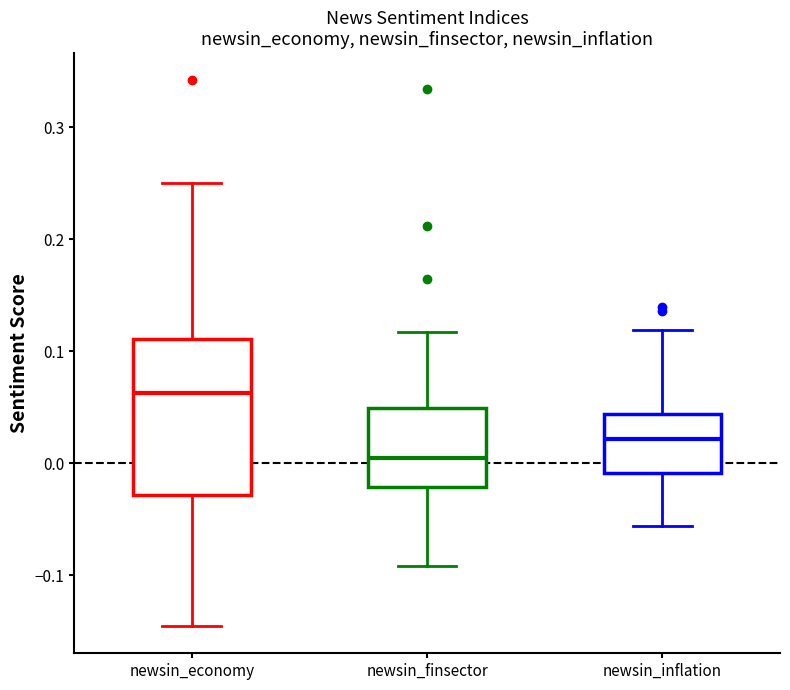

Which box is the tallest, from its lower edge to its upper edge?

newsin_economy